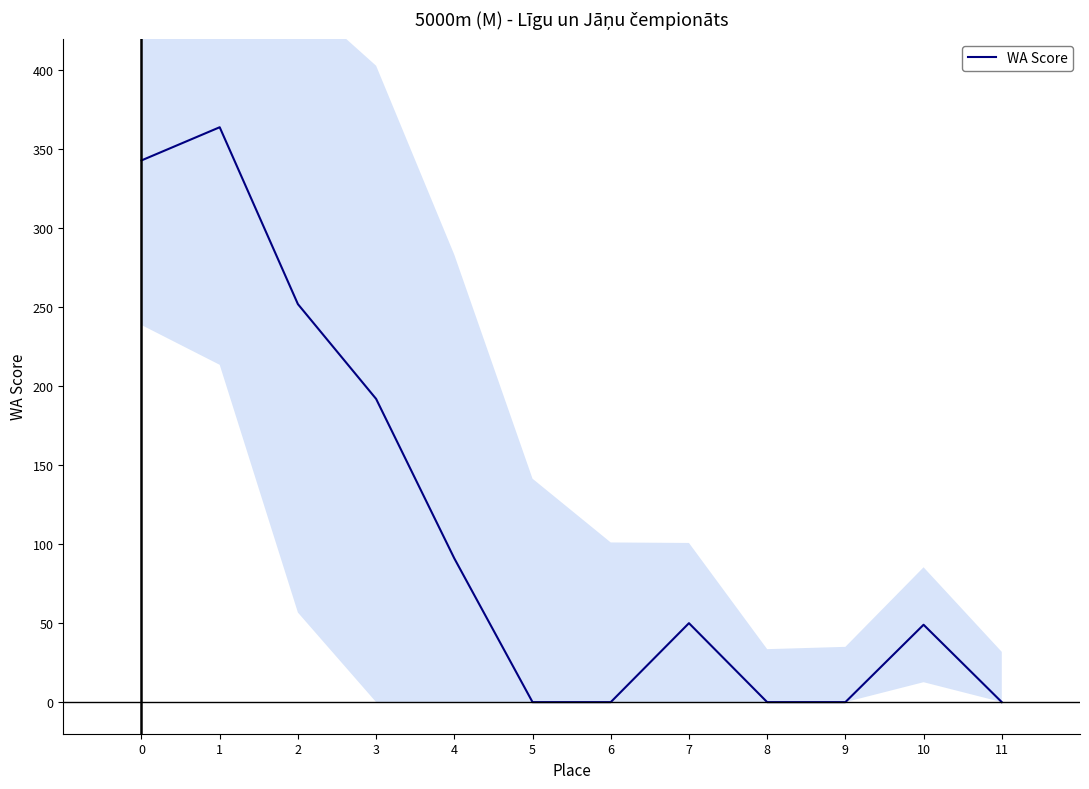

Which category has the lowest value across all series?

5